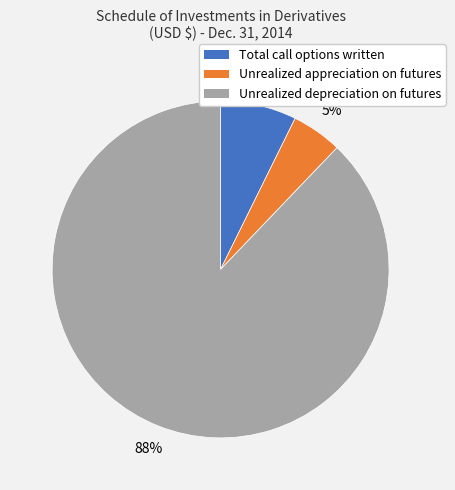

Is there any slice that represents more than half of the pie?

Yes